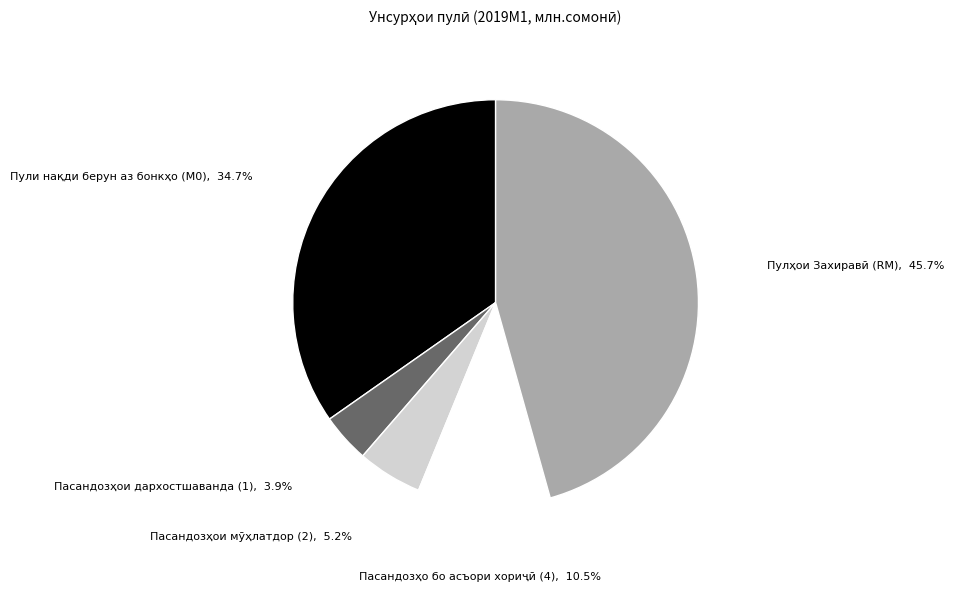

Is there any slice that represents more than half of the pie?

No